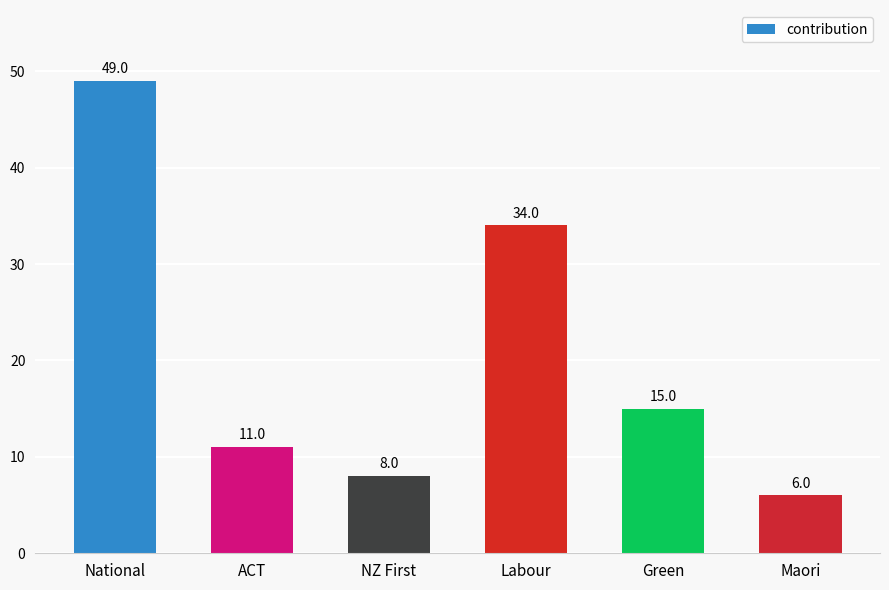

What is the sum of the values at Maori and ACT?

17